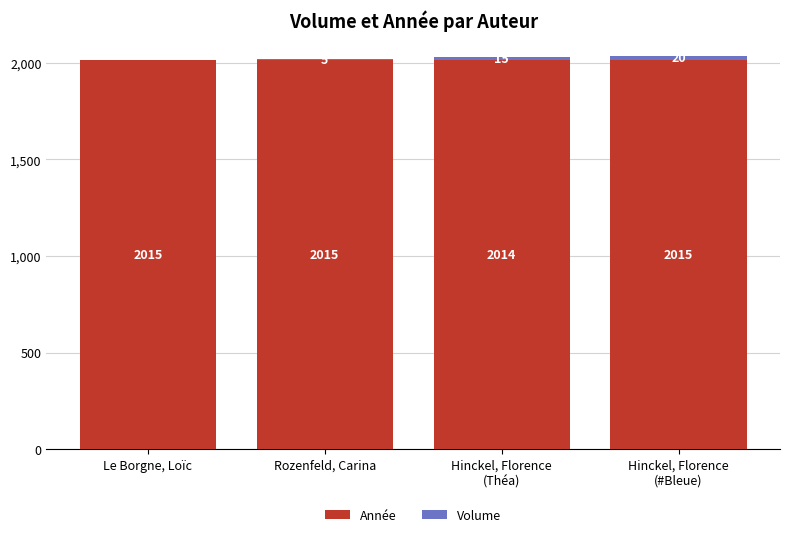

True or false: Année has a value of 596 at Le Borgne, Loïc.

False